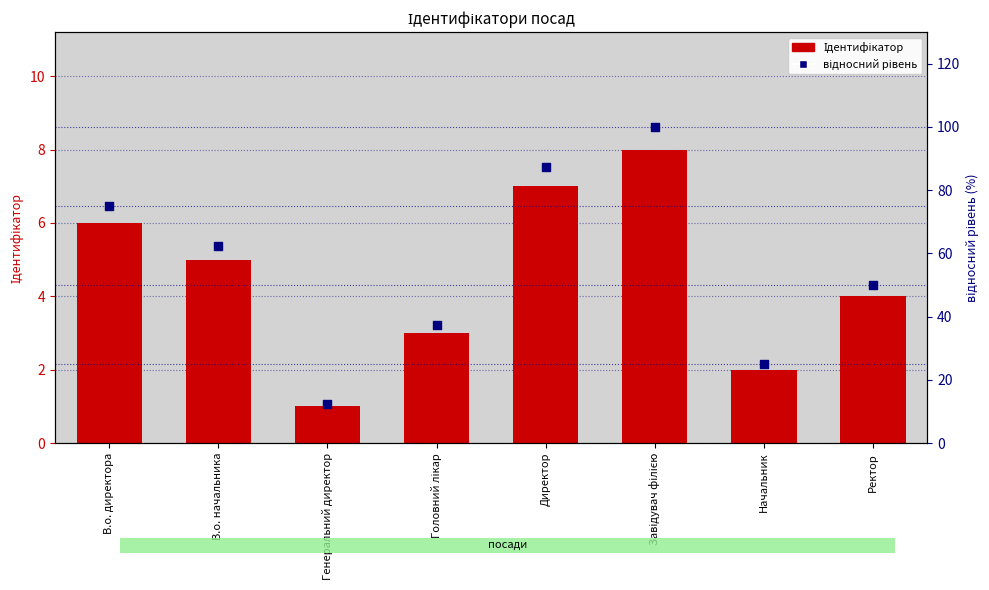

Which series contains the highest Y value?

відносний рівень